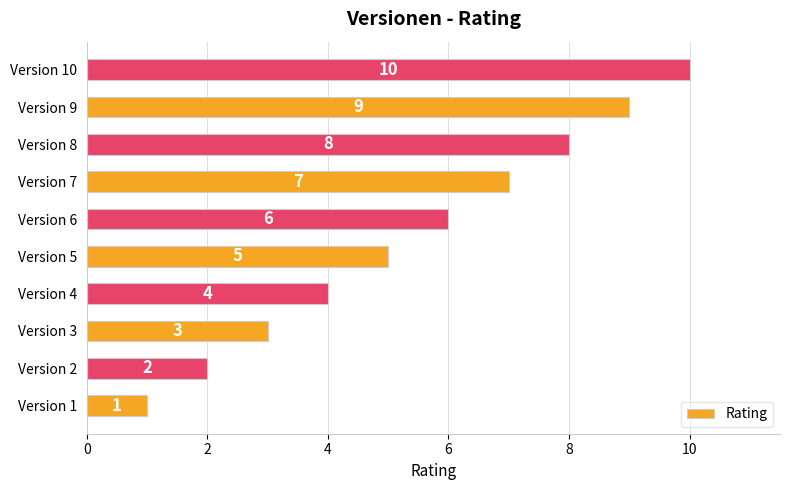

The value at Version 7 is 10. True or false?

False